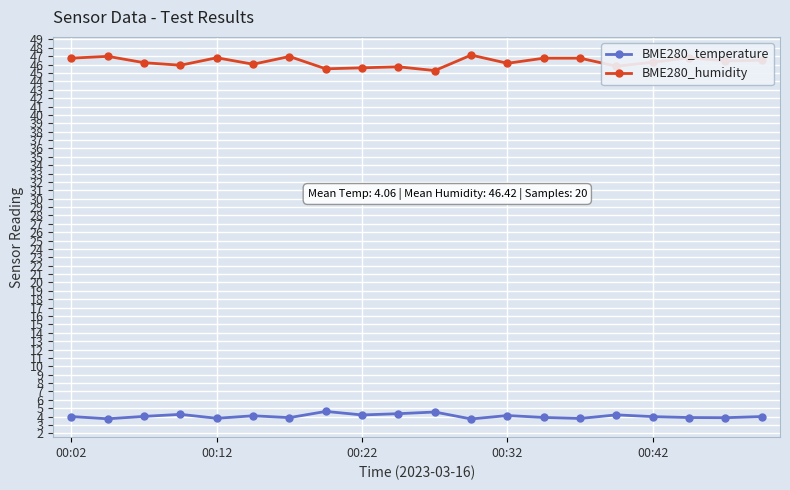

Which series has the widest spread of values?

BME280_humidity